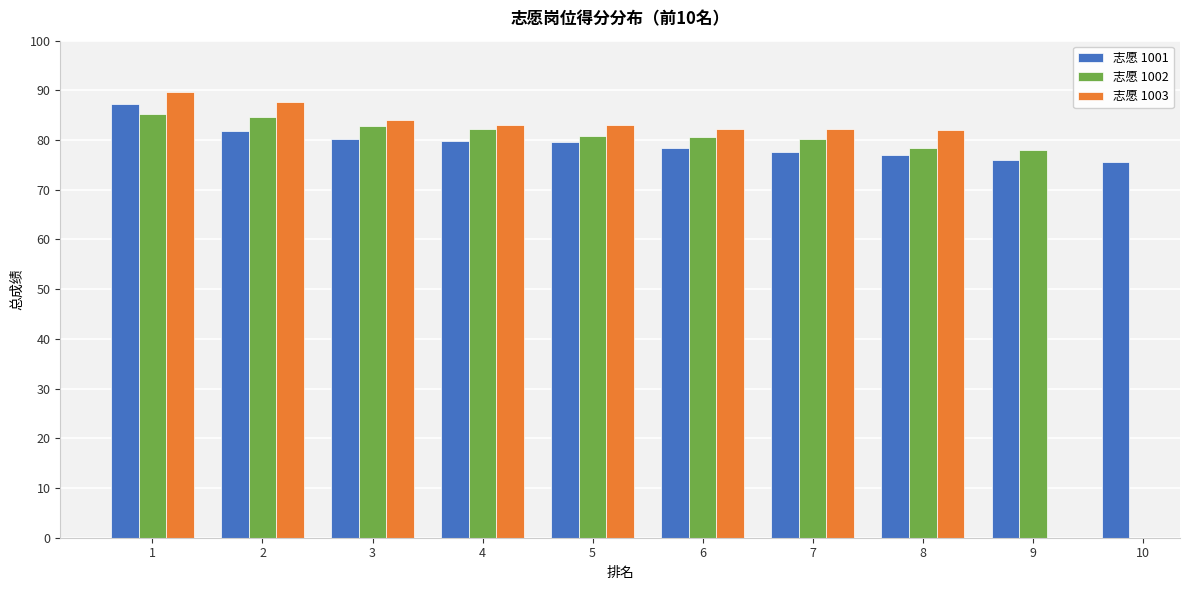

Rank the series at 7 from lowest to highest value.

志愿 1001, 志愿 1002, 志愿 1003